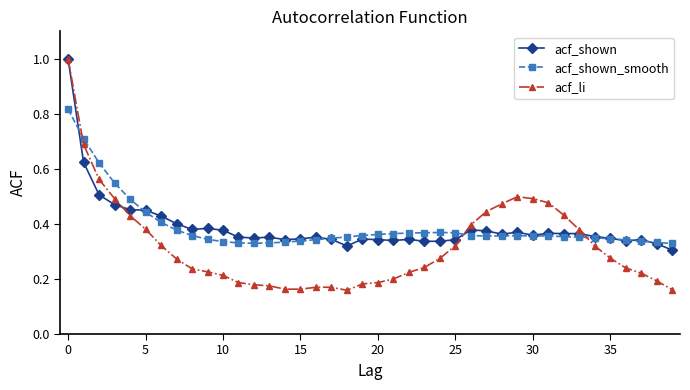

After their last crossing, which series has the higher values: acf_shown_smooth or acf_li?

acf_shown_smooth